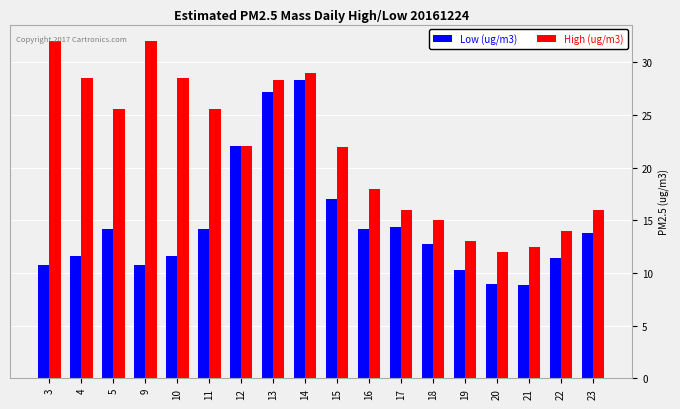

Rank the series by their average value, from highest to lowest.

High (ug/m3), Low (ug/m3)